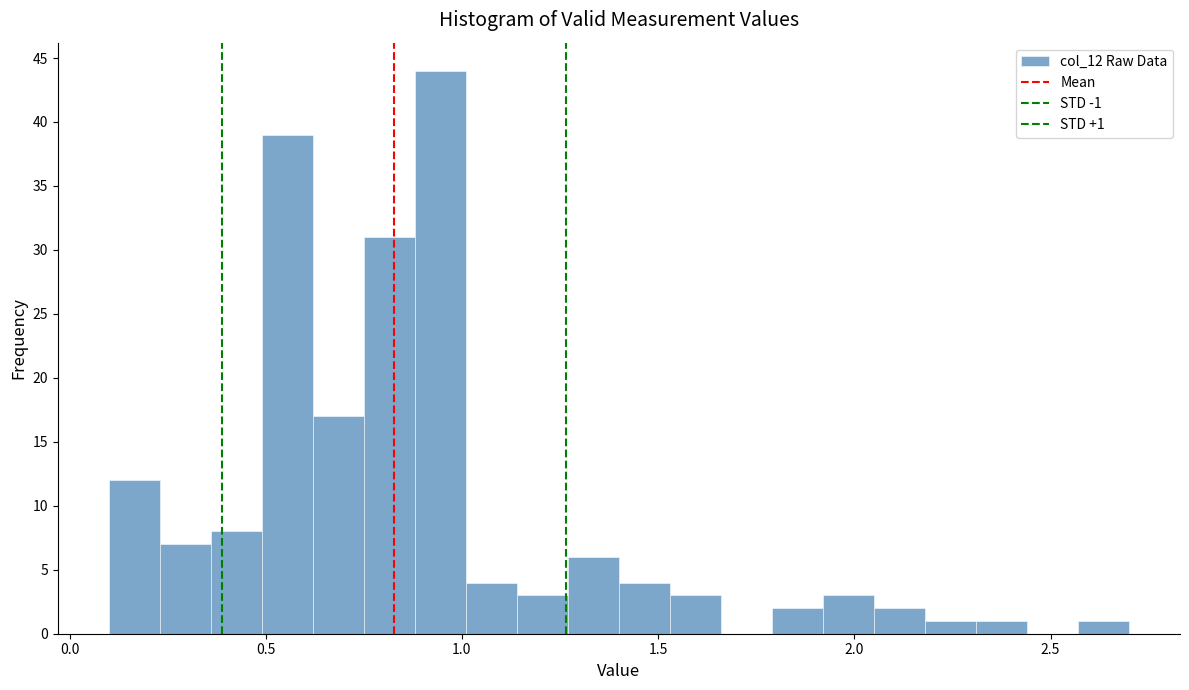

Read against the x-axis, roughly where is the centre of the tallest bar?

0.95